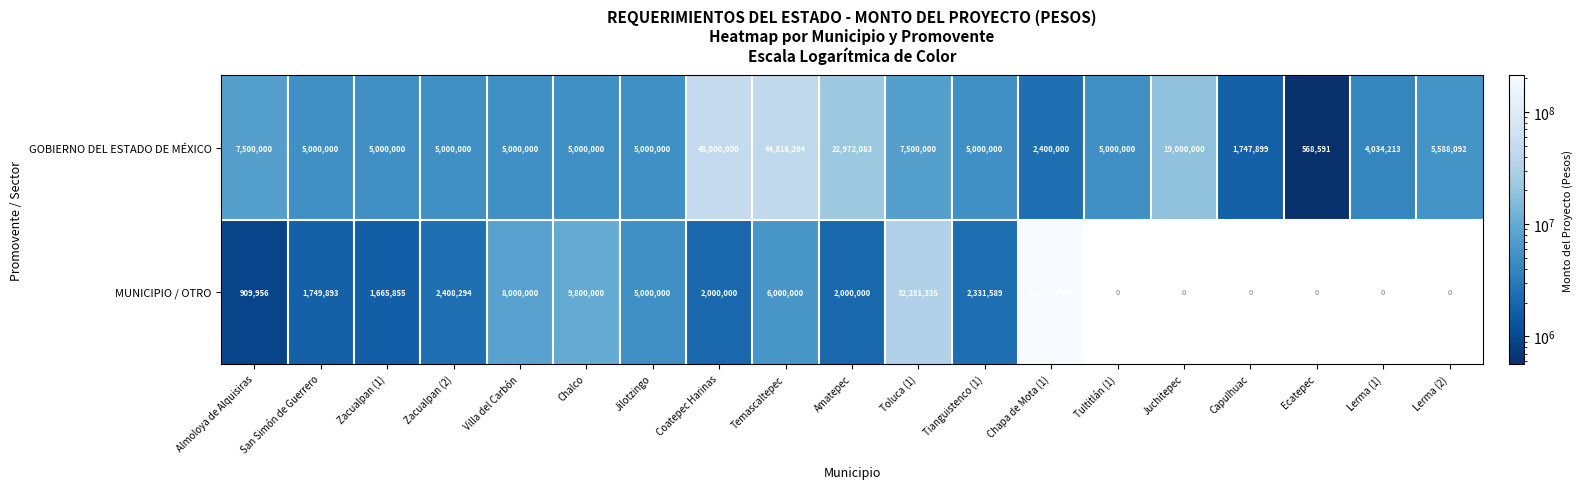

How many distinct data groups are displayed?

2